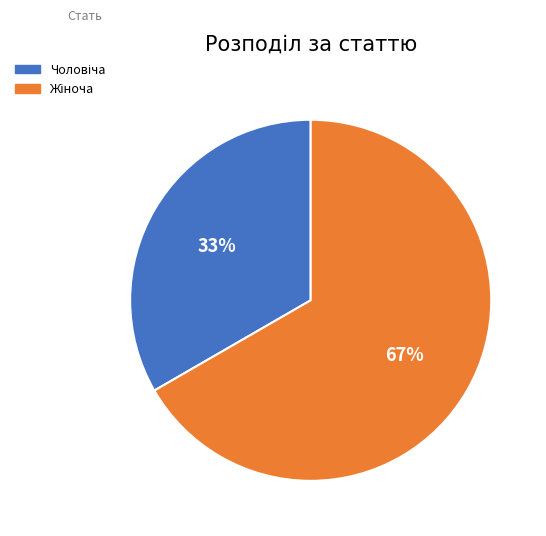

How many slices are in this pie chart?

2